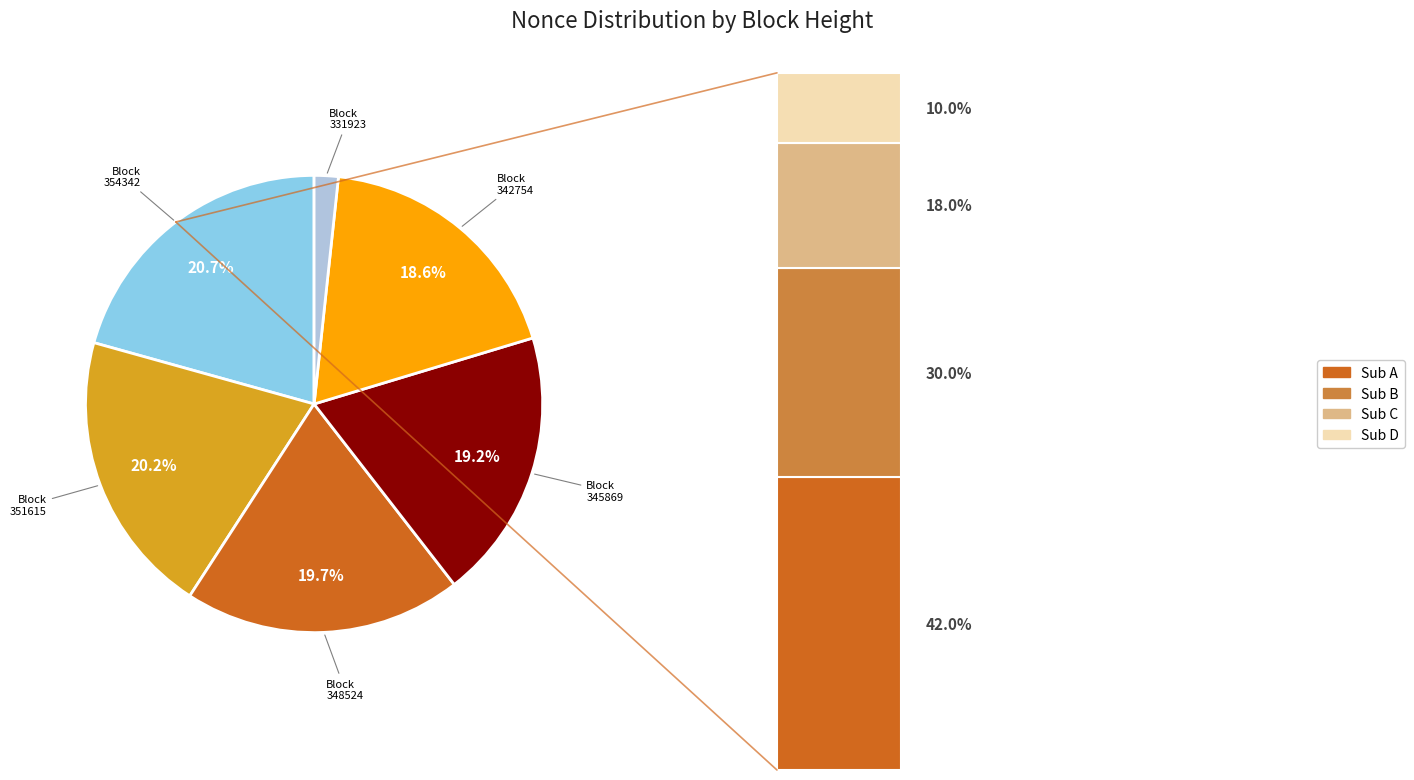

Combined, do 342754 and 331923 account for over 50%?

No